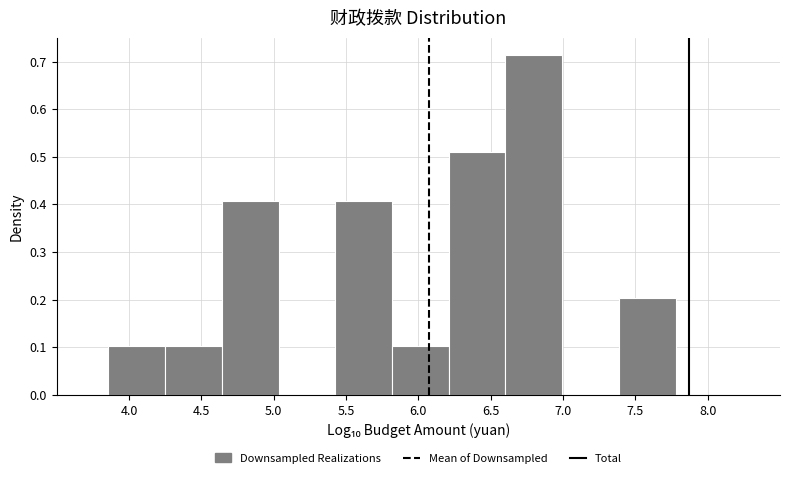

Which range on the x-axis has the tallest bar?

6.60 to 7.00